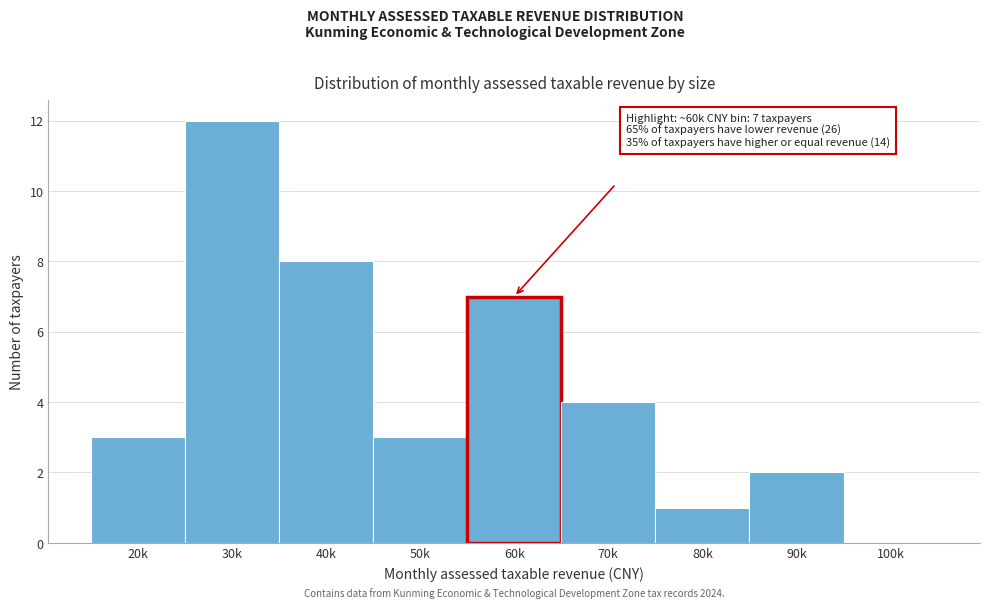

Where is the data nearest to the value 6?

60k